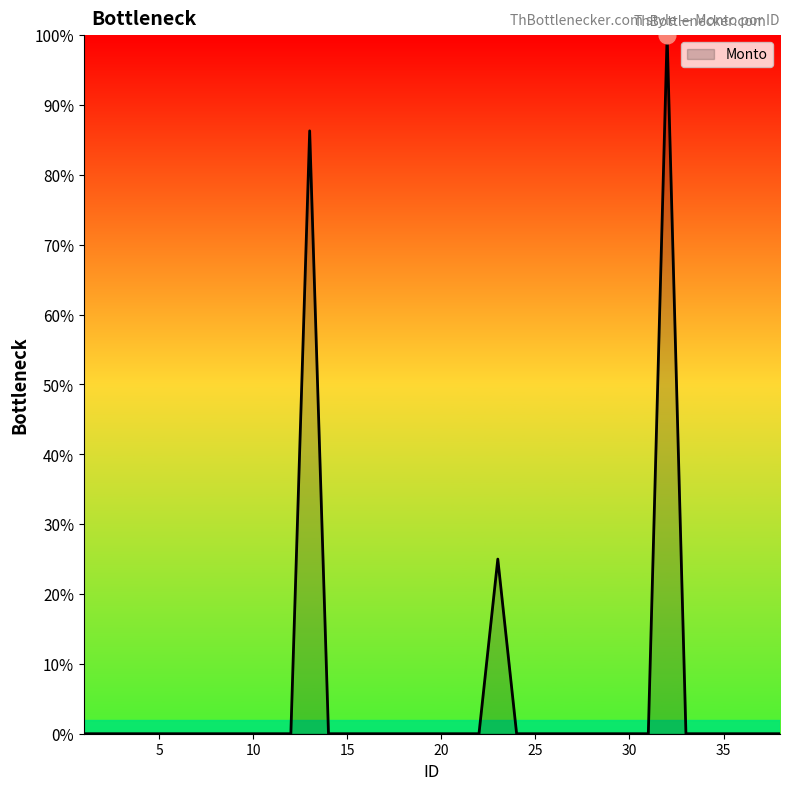

What is the greatest value displayed?

100.0